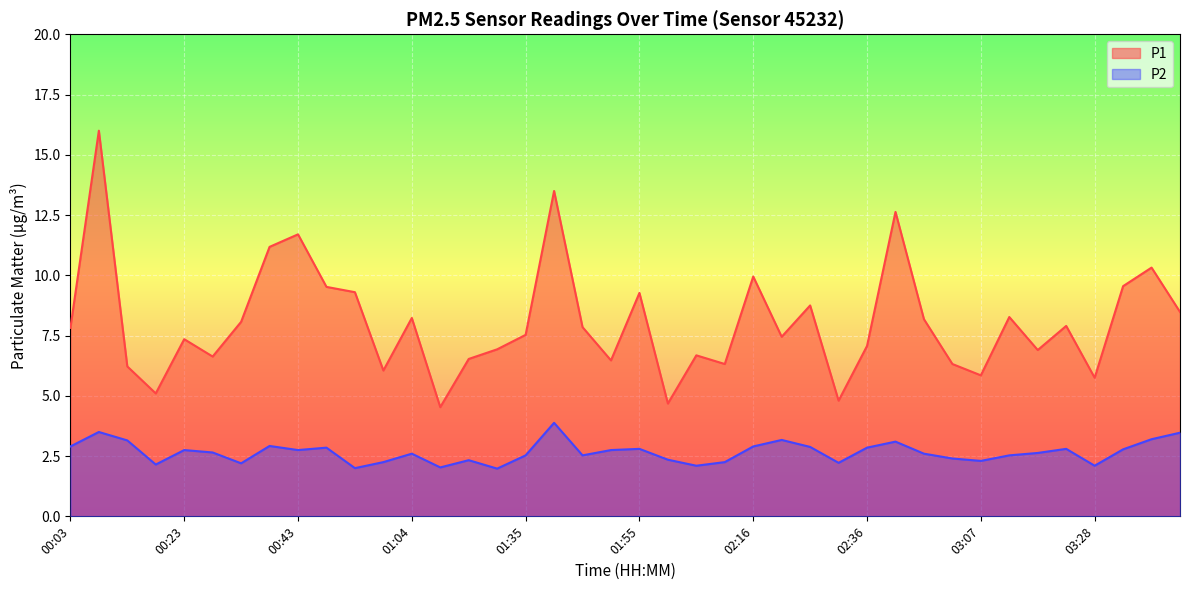

How many lines are shown in the chart?

2